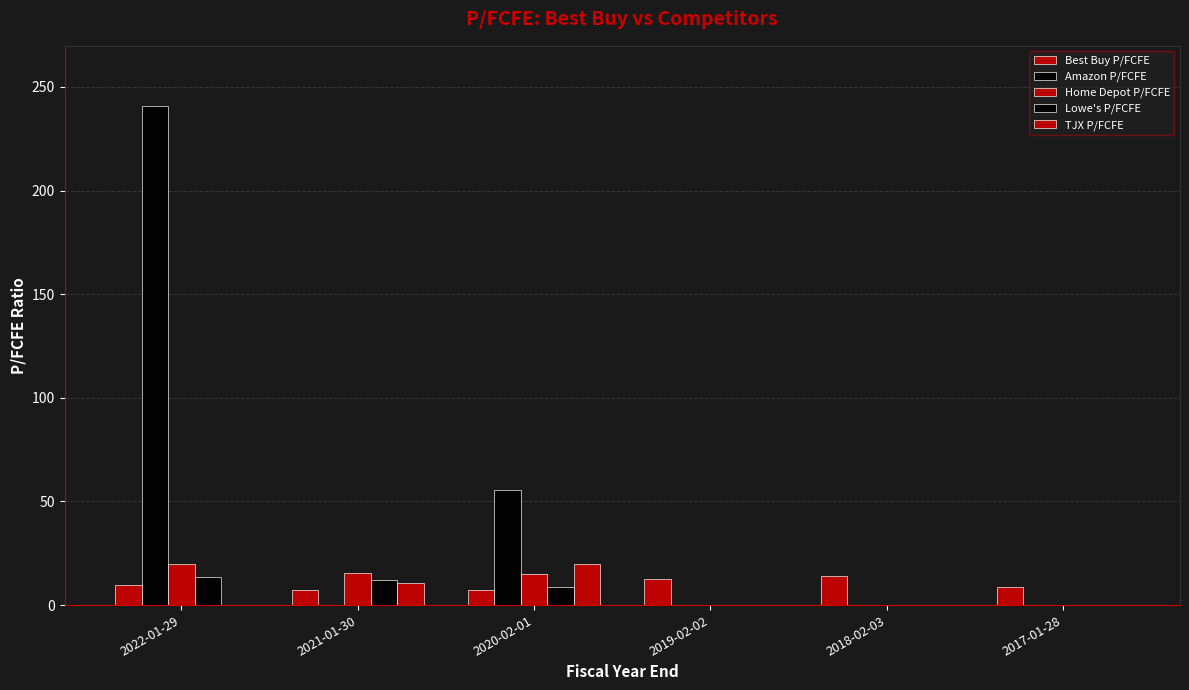

Count the number of categories in the chart.

6